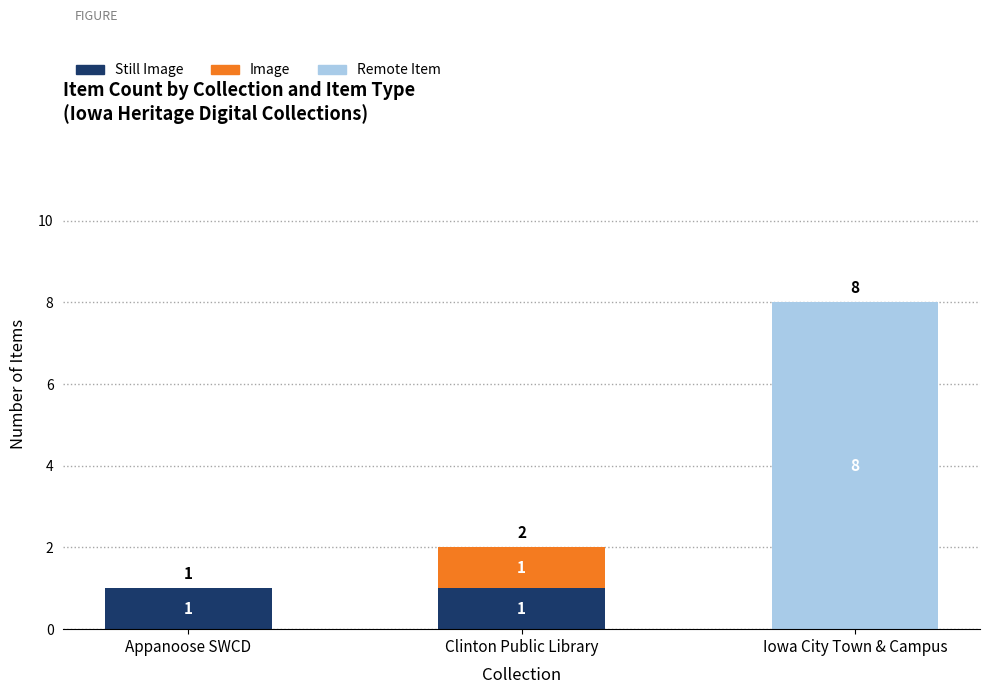

What is the total value across all series at Iowa City Town & Campus?

8